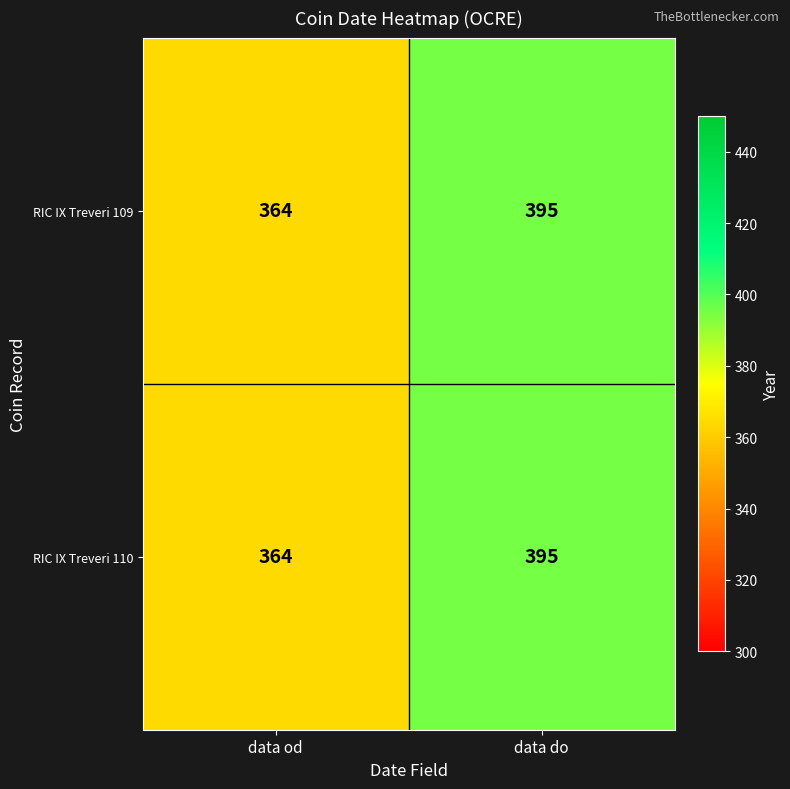

What is the total value across all series at data do?

790